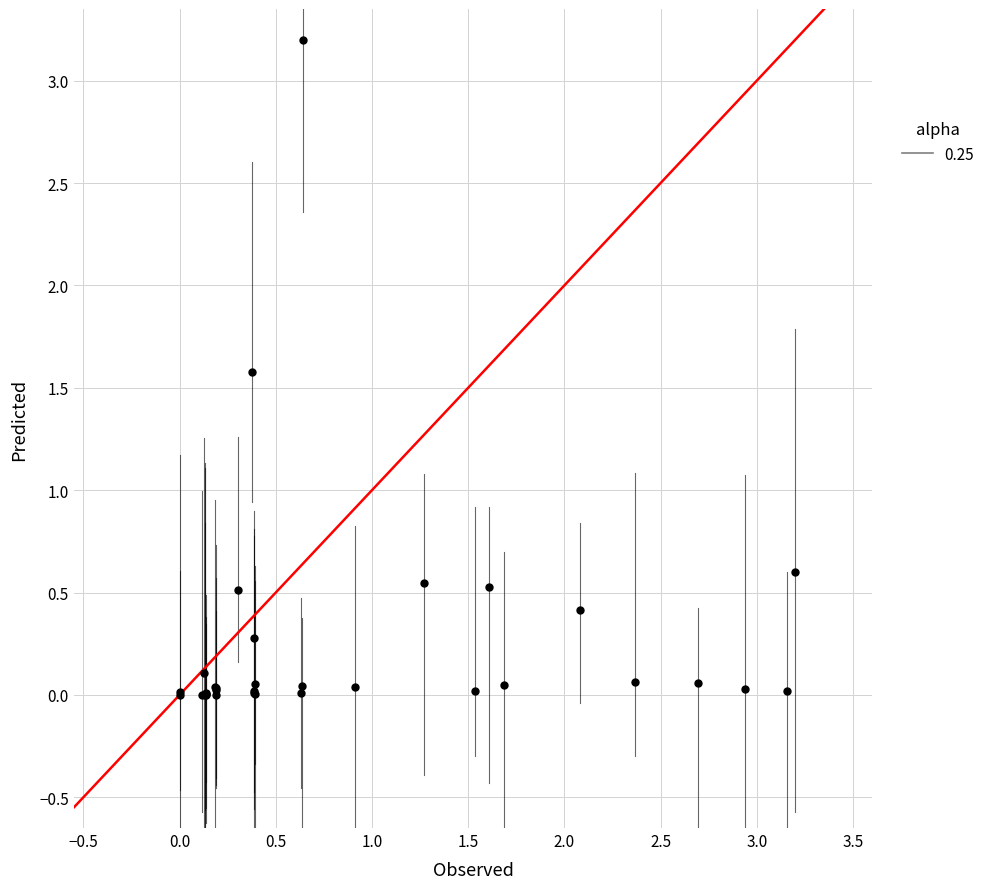

What Y value in the scatter plot is closest to 1?

0.6